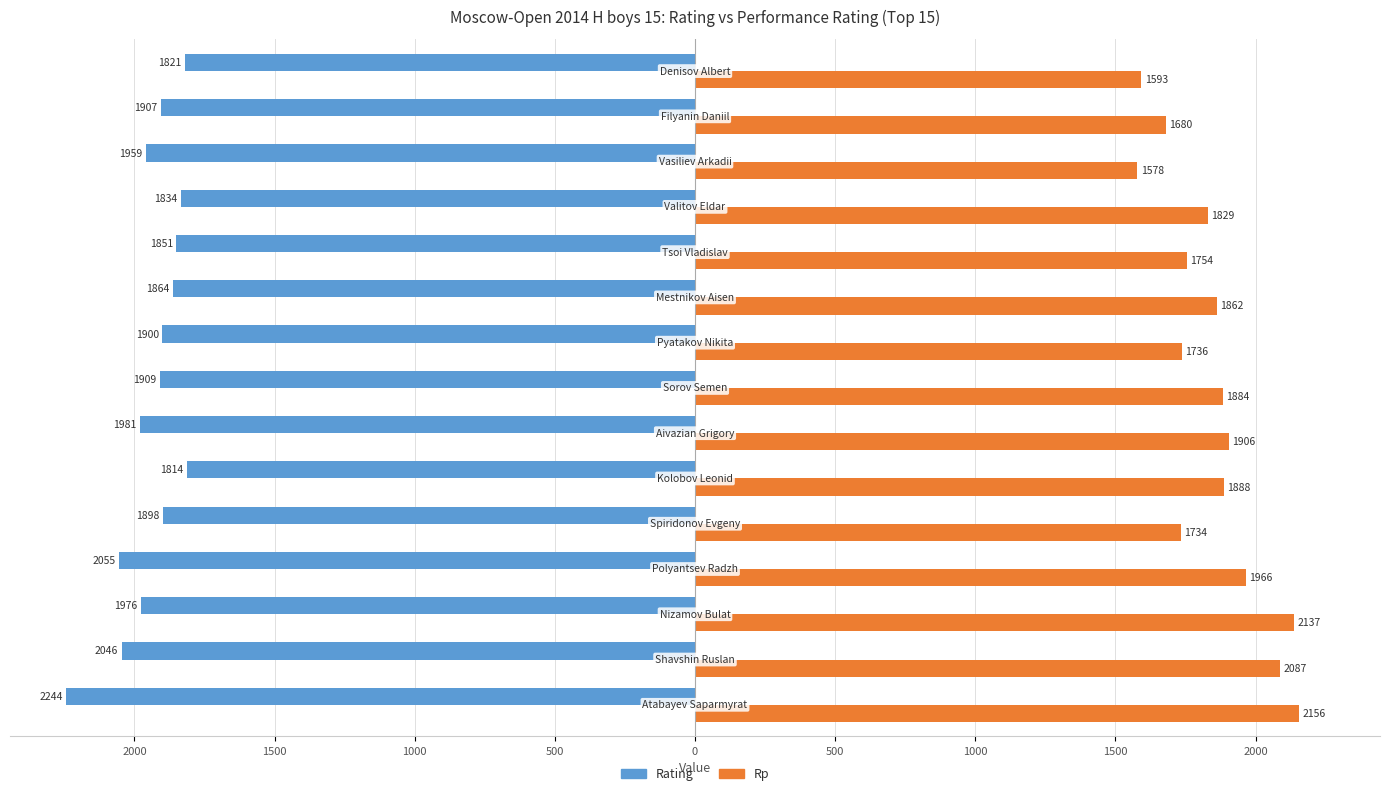

What are all the series names shown in the legend?

Rating, Rp